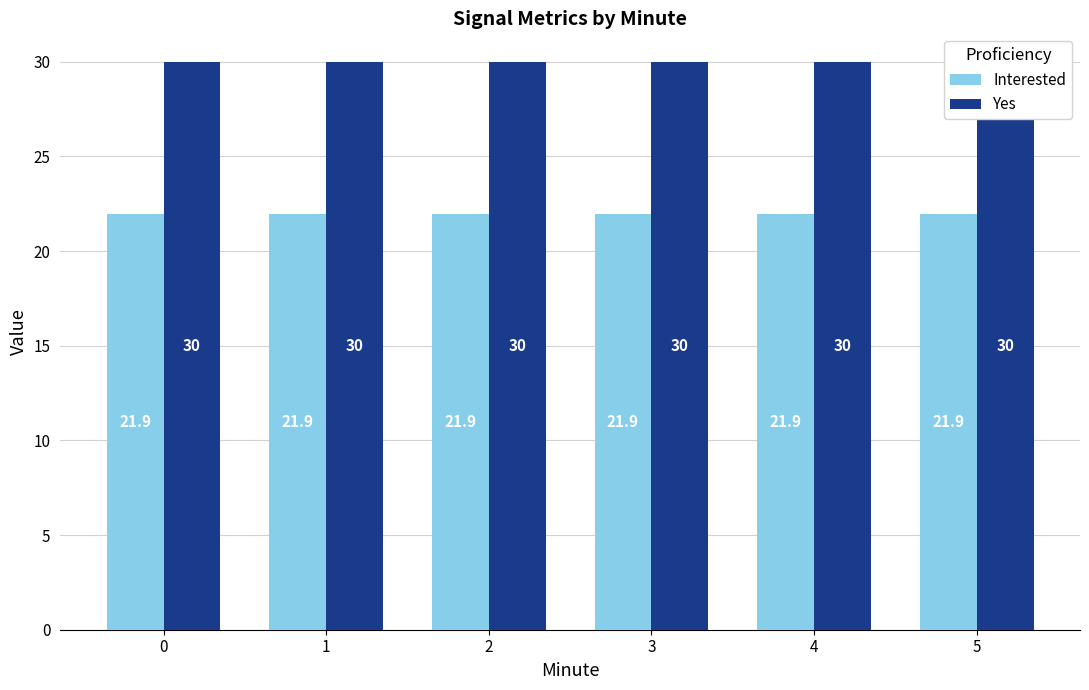

Which has a higher value, 5 or 0?

5